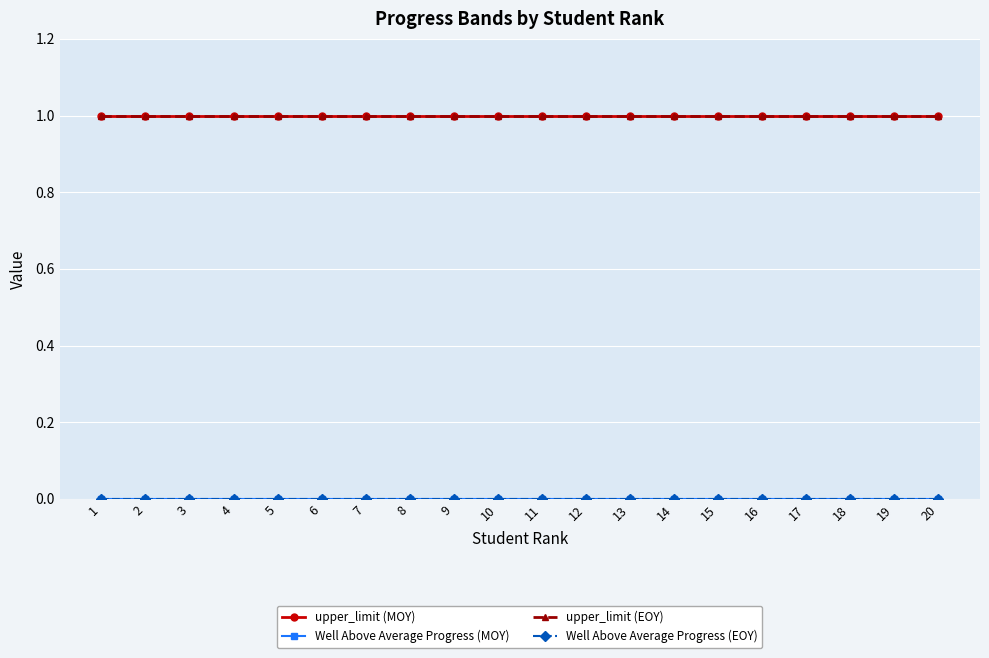

Between 1 and 6, which series saw the biggest shift?

upper_limit (MOY)